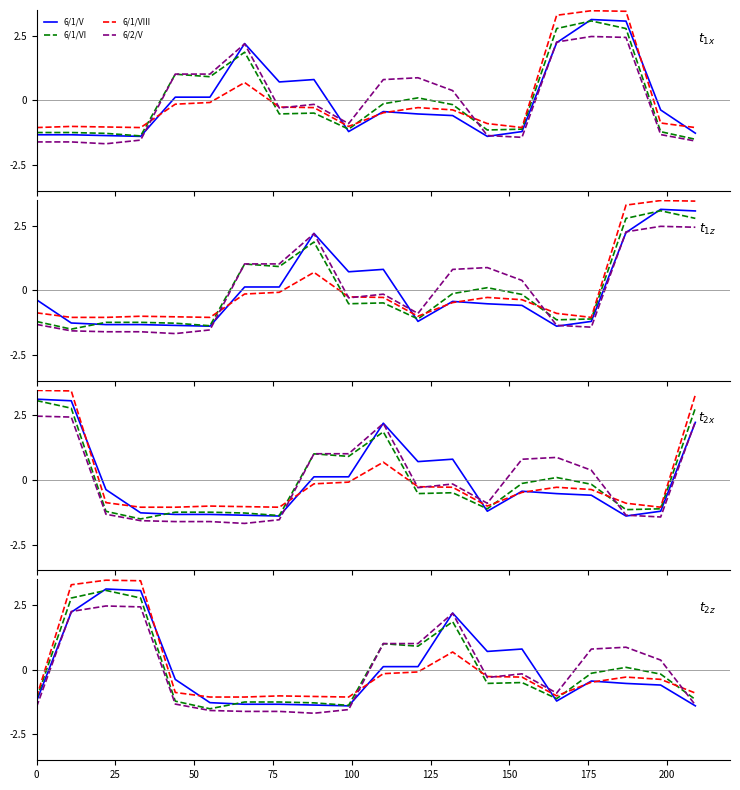

Does the chart have visible grid lines?

No